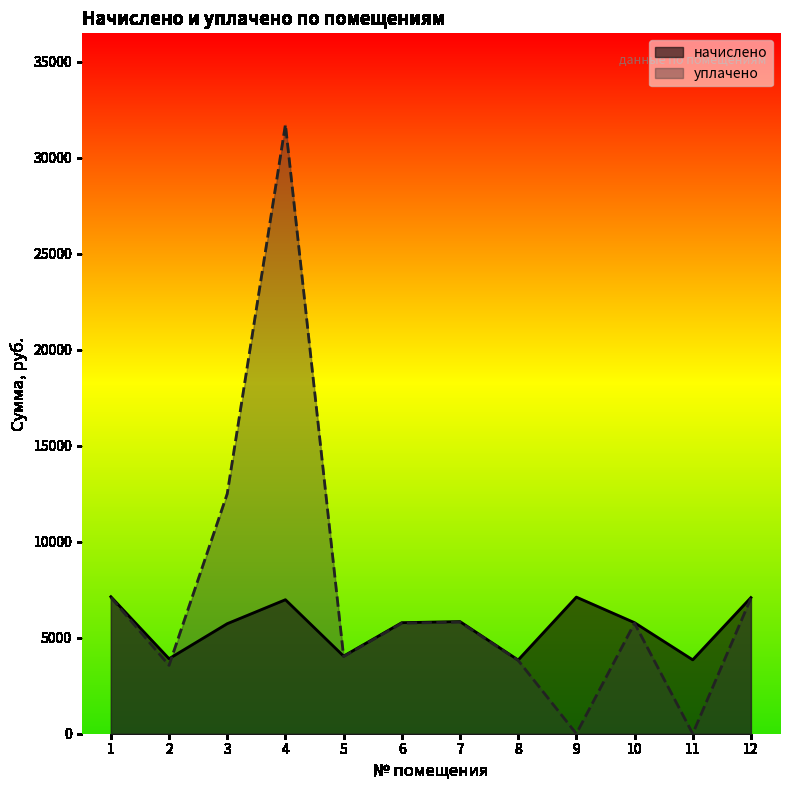

What is the total value across all series at 7?

11655.9